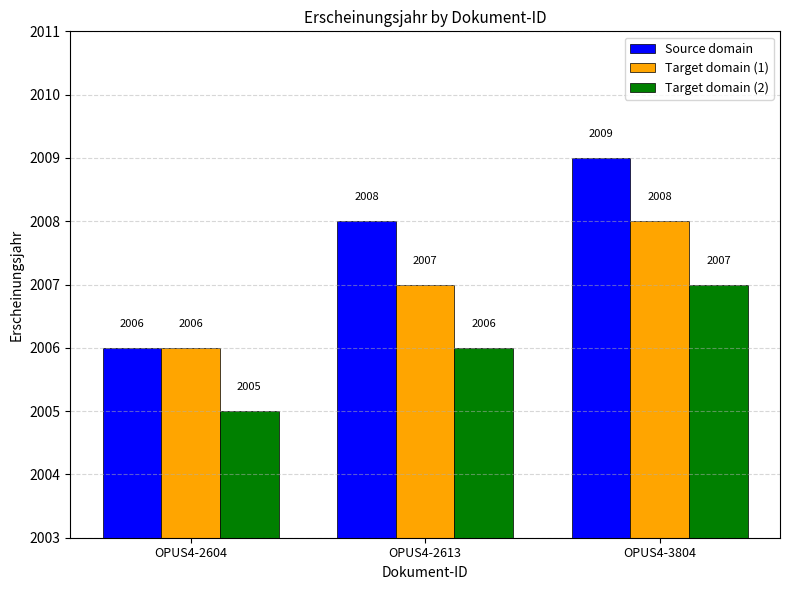

How many groups of bars are there?

3